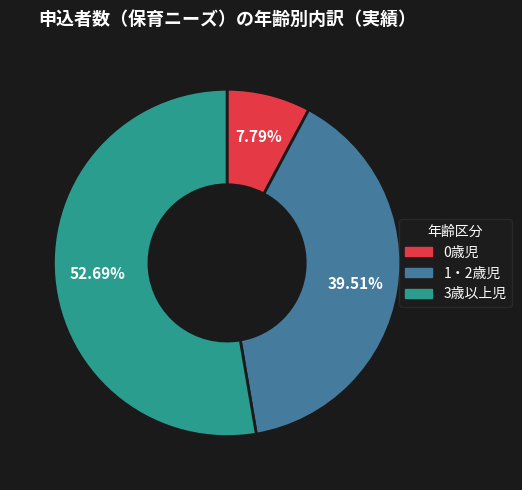

To the nearest percent, what is the combined percentage of 0歳児 and 3歳以上児?

60%